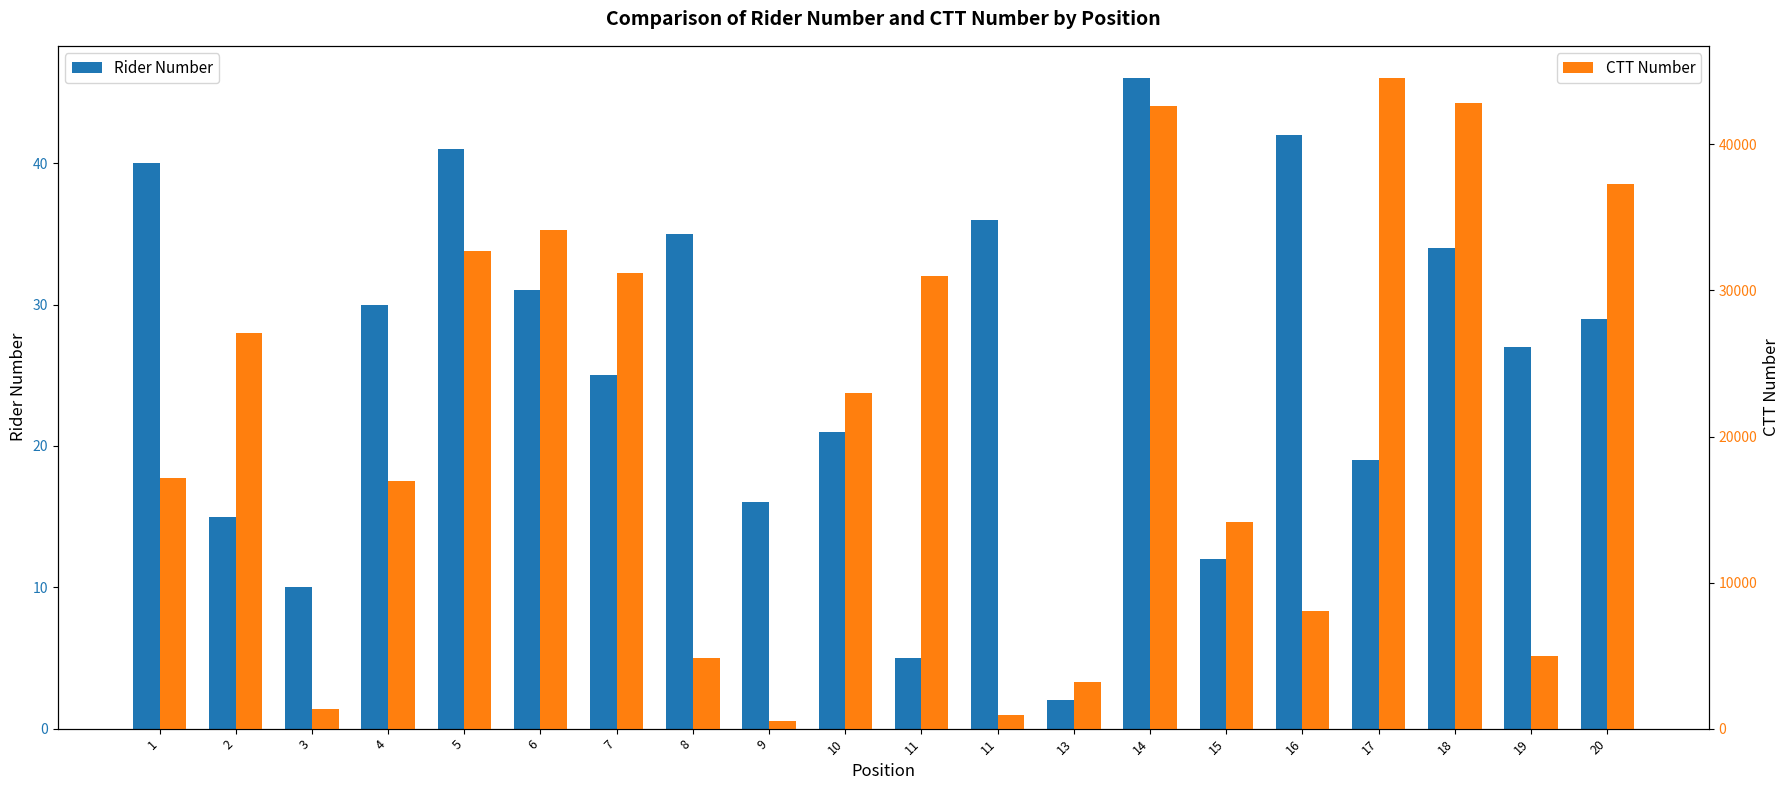

What are all the series names shown in the legend?

Rider Number, CTT Number